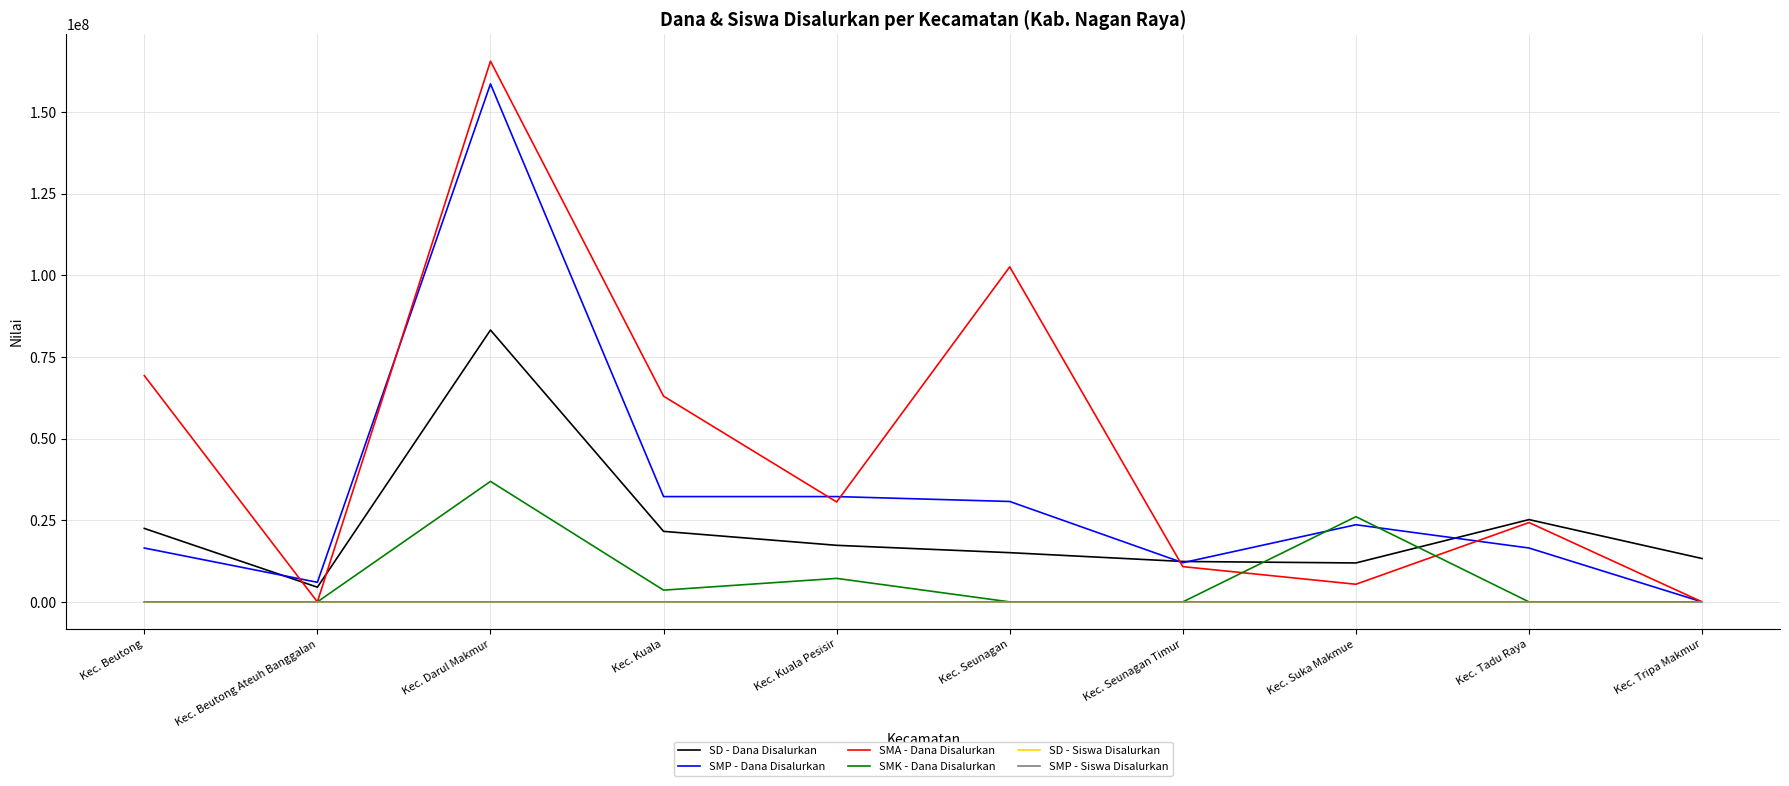

Which series changed the most between Kec. Kuala and Kec. Seunagan Timur?

SMA - Dana Disalurkan